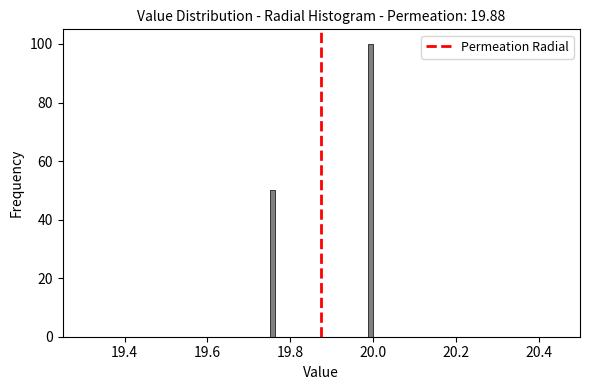

Read against the x-axis, roughly where is the centre of the tallest bar?

20.00